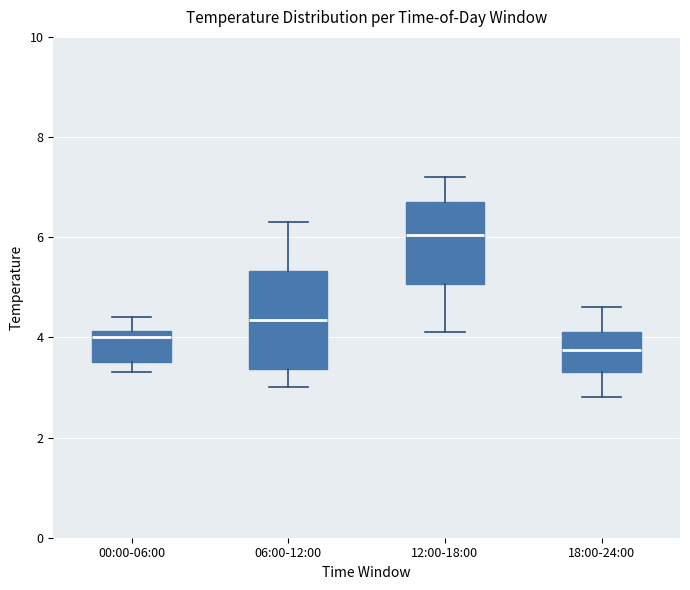

Where does the lower whisker of the box for 12:00-18:00 end on the y-axis? The values are not printed on the chart, so give them approximately, as read against the axis.

4.2